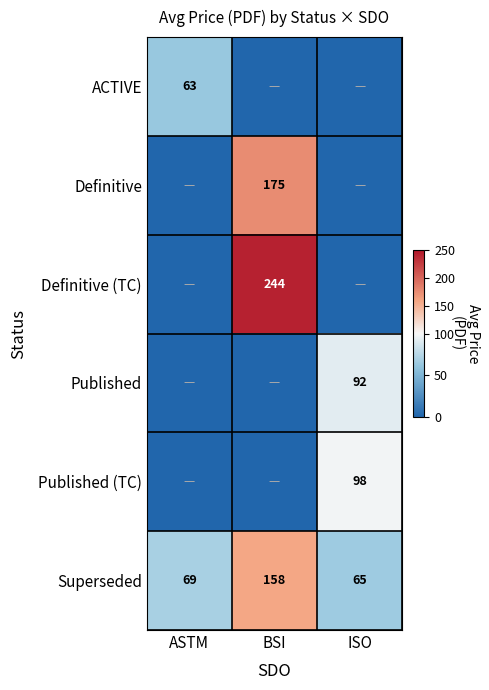

At which category does the chart reach its peak across all series?

BSI